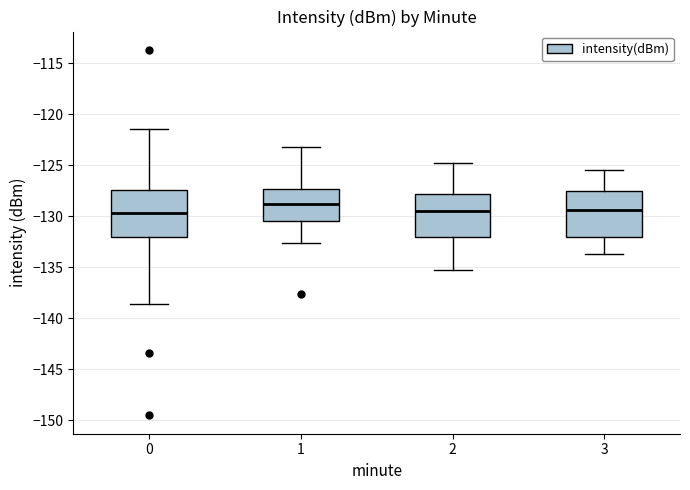

Reading left to right, transcribe this box plot: for each box, give where its median line is, the range the box spans, and where its two whiskers end, as read against the y-axis. The values are not printed on the chart, so give them approximately, as read against the axis.

0: median -129.5, box -132.0 to -127.5, whiskers -138.5 to -121.5
1: median -129.0, box -130.5 to -127.5, whiskers -132.5 to -123.0
2: median -129.5, box -132.0 to -128.0, whiskers -135.0 to -125.0
3: median -129.5, box -132.0 to -127.5, whiskers -133.5 to -125.5